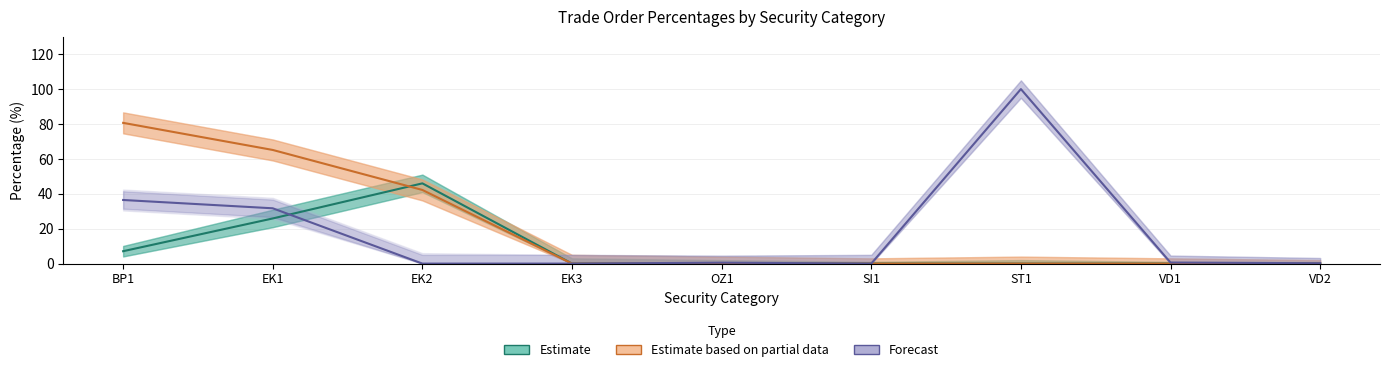

Is this an area chart (filled region under the line)?

No